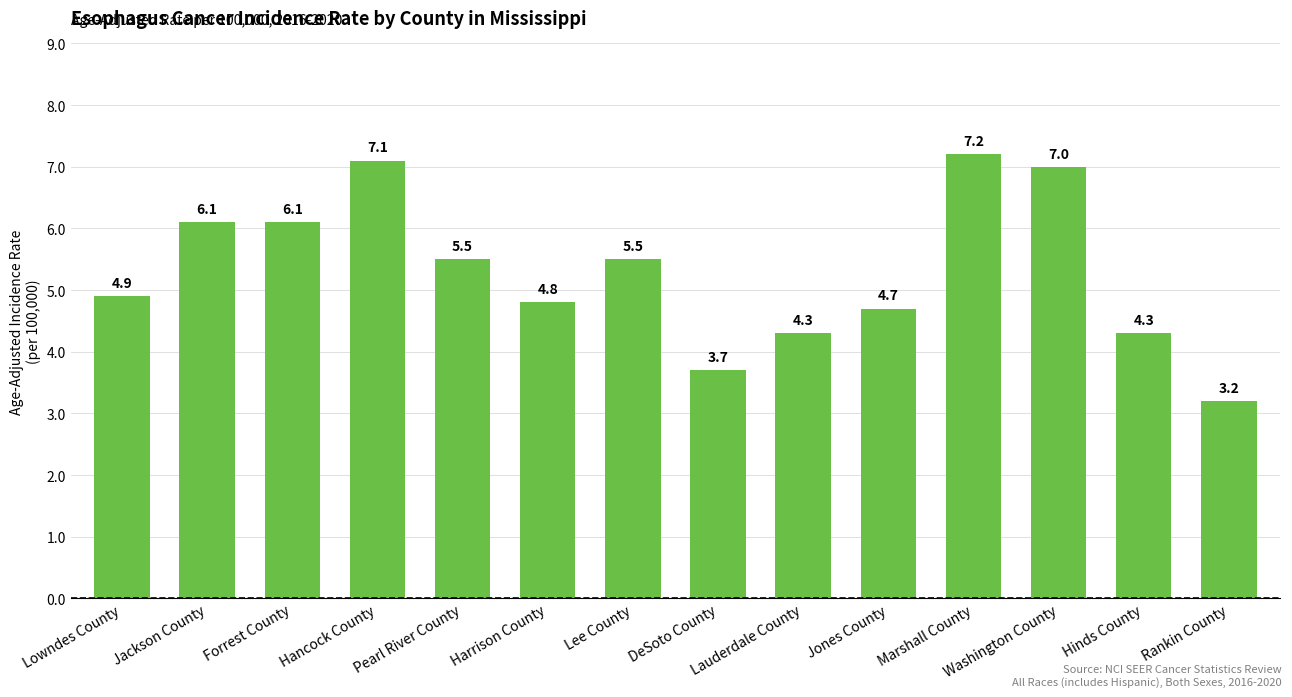

What is the sum of all values?

74.4